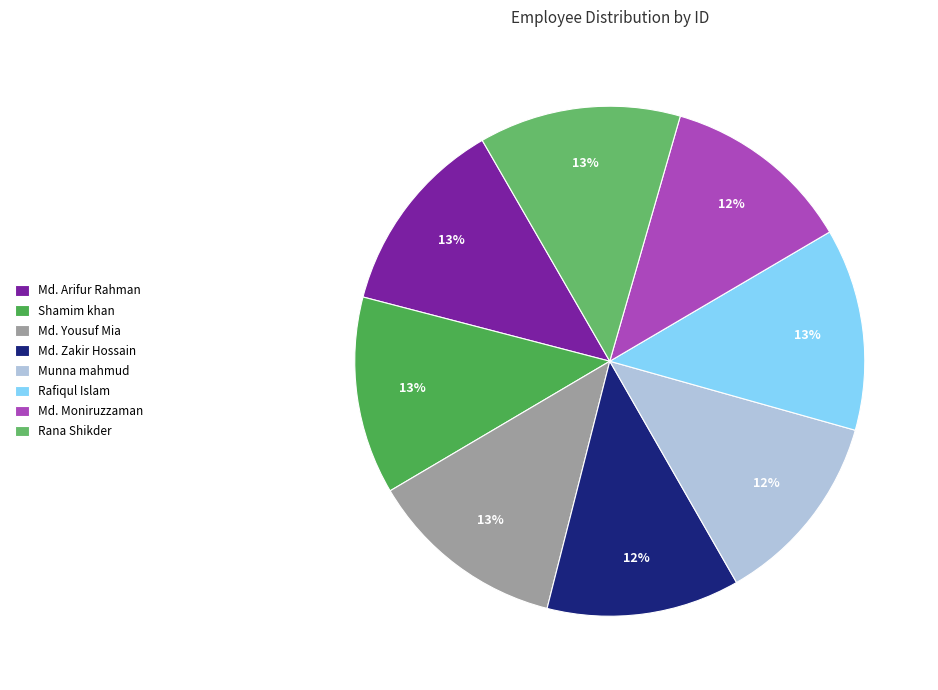

How many slices are in this pie chart?

8